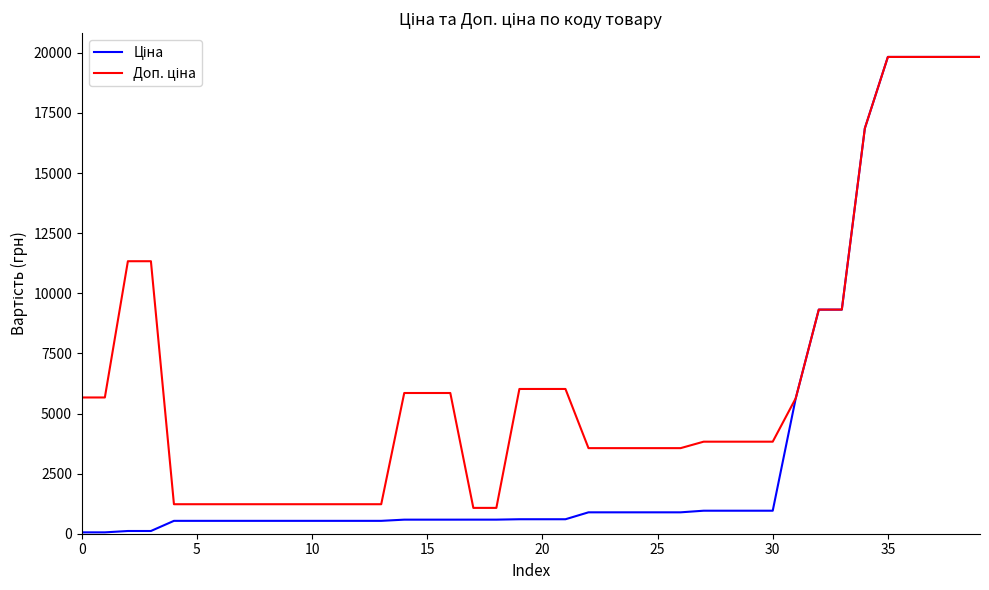

What is the label of the 26th point from the left?

25